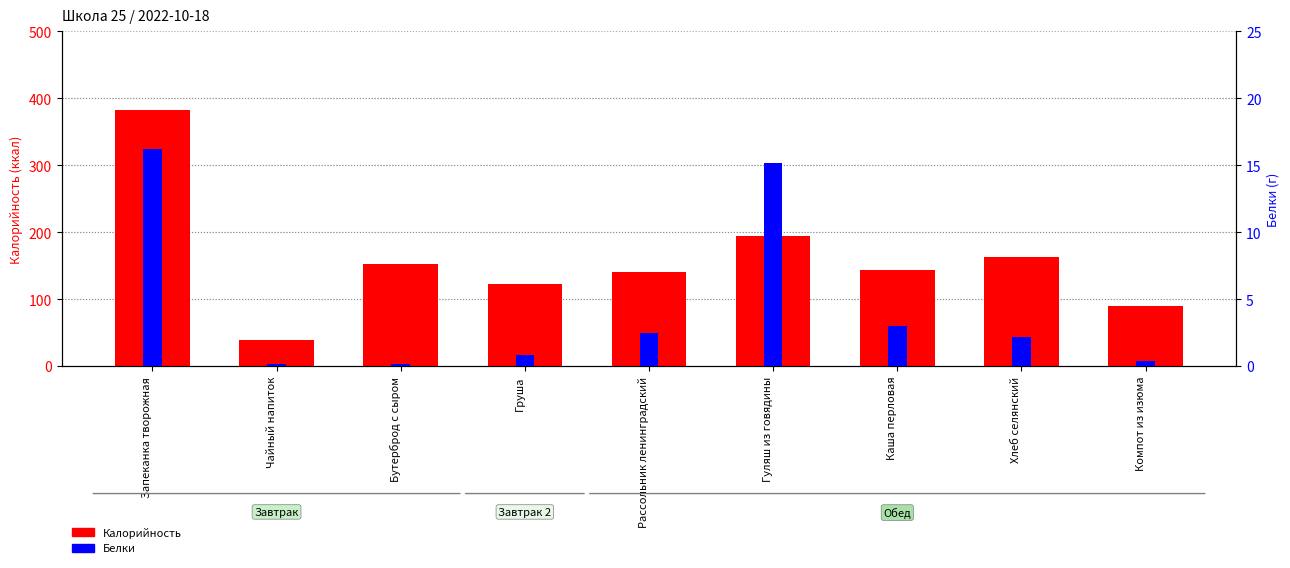

The Белки series shows 0.8 at Хлеб селянский. True or false?

False